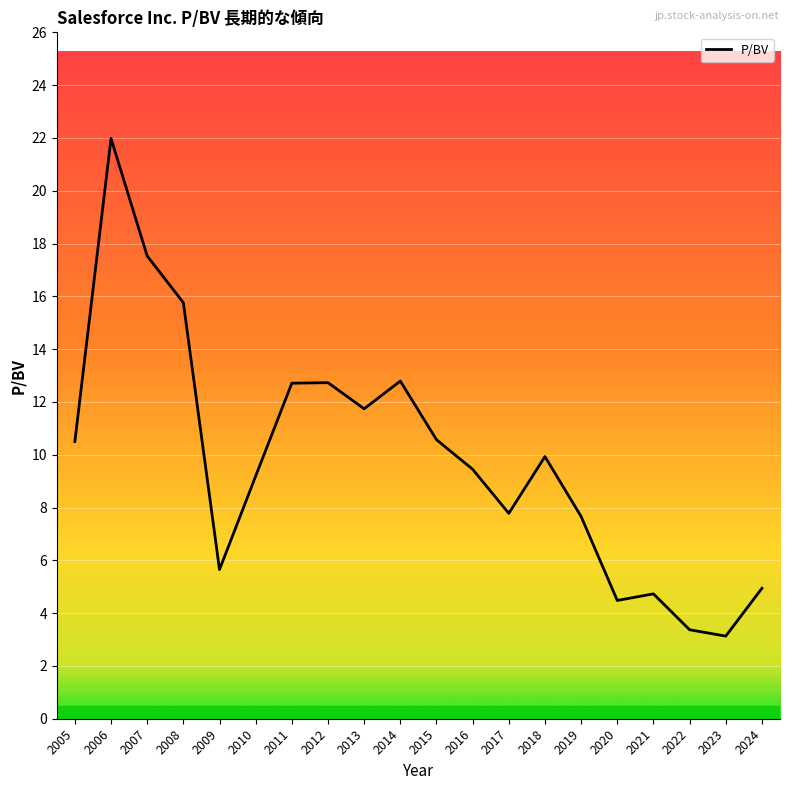

Between 2010 and 2008, which is larger?

2008